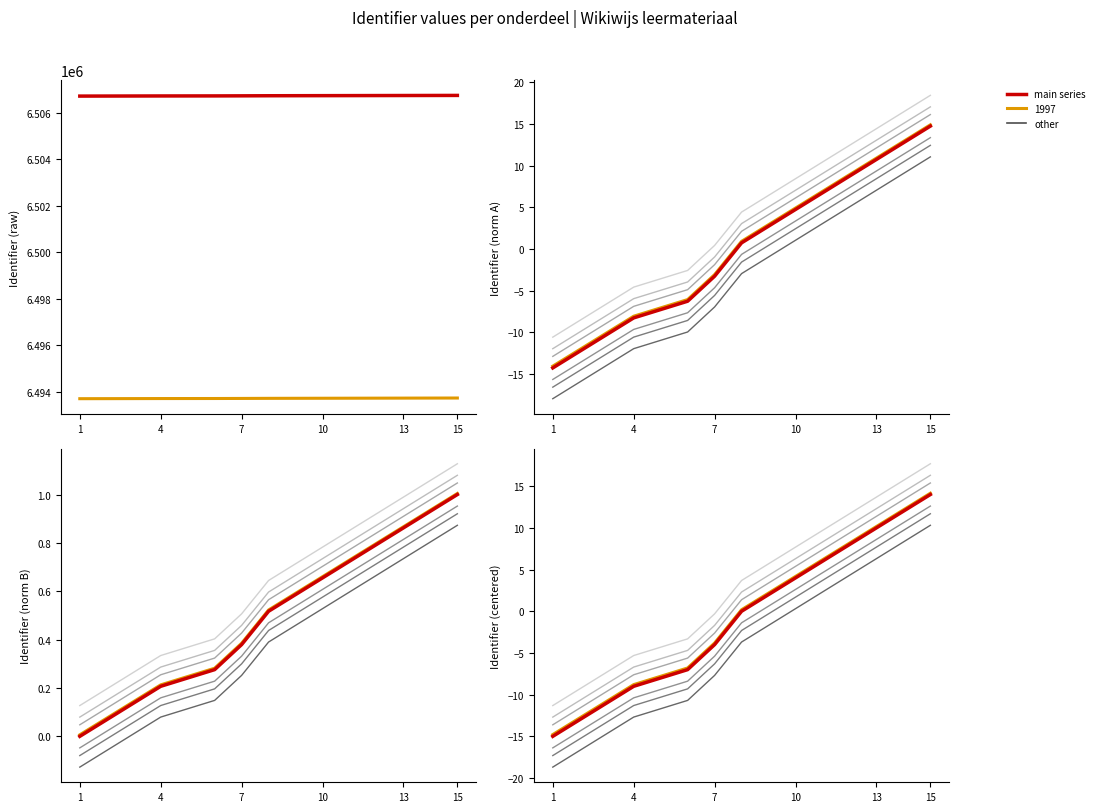

What is the value of the 9th point from the left?

2